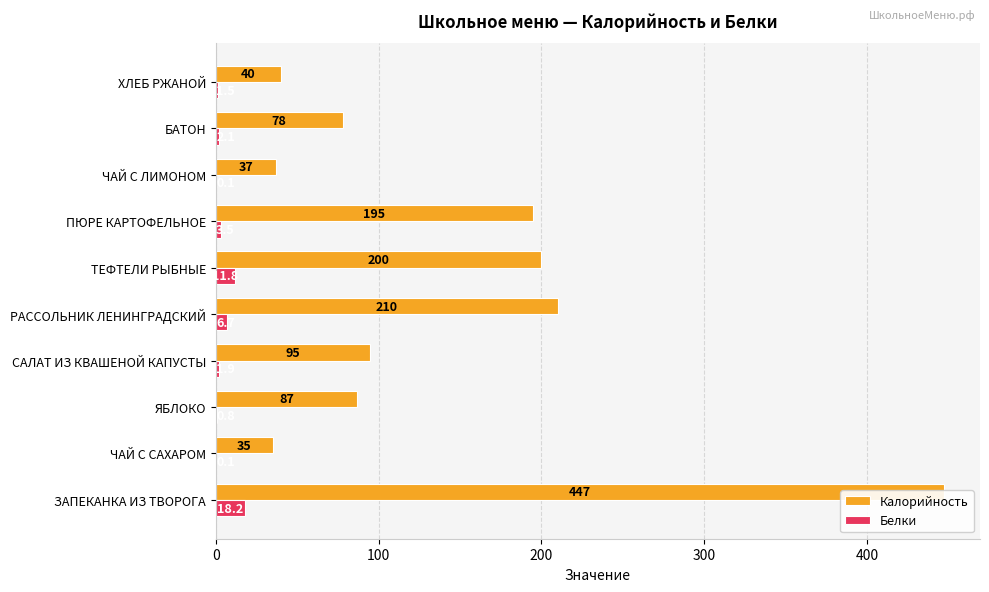

What are all the series names shown in the legend?

Калорийность, Белки